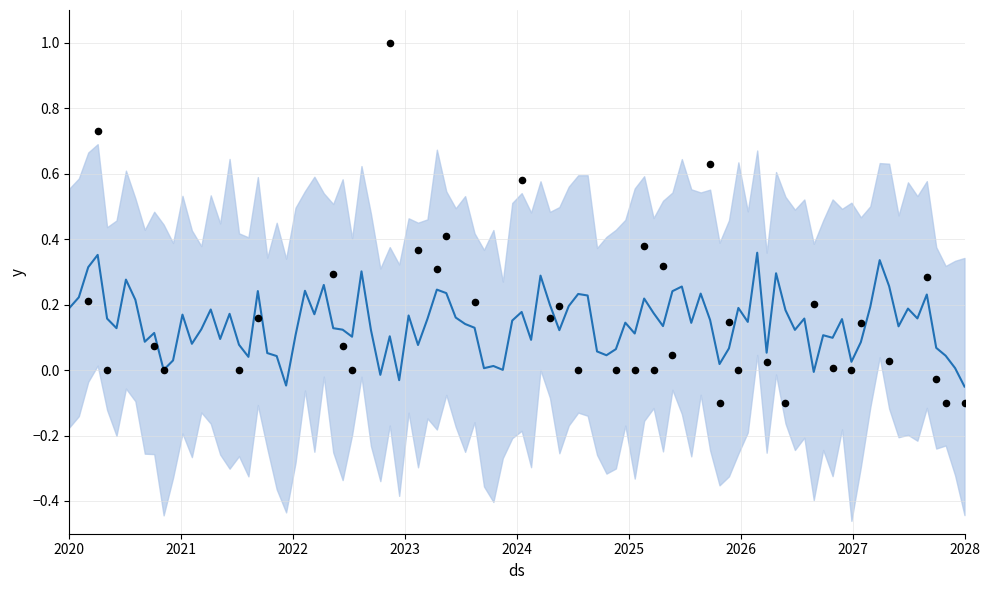

What is the total value across all series at (8)?

0.1